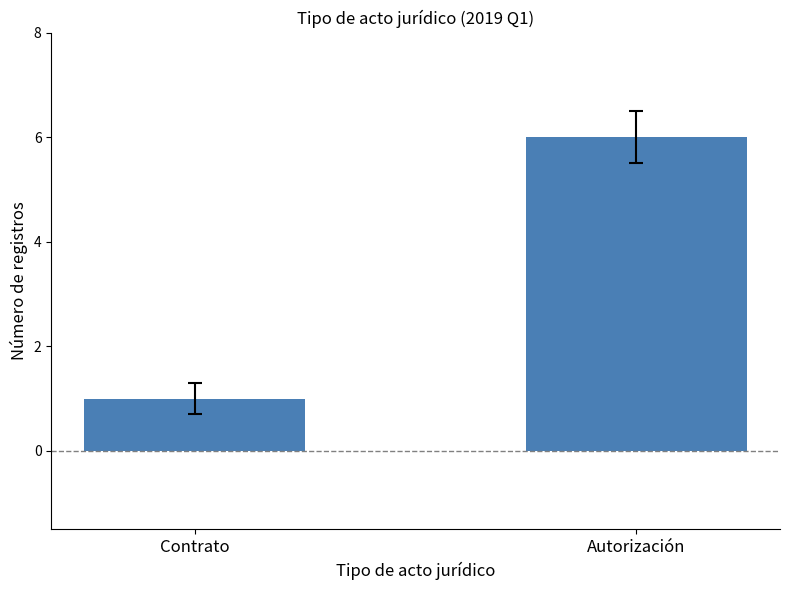

Does the chart contain any negative values?

No